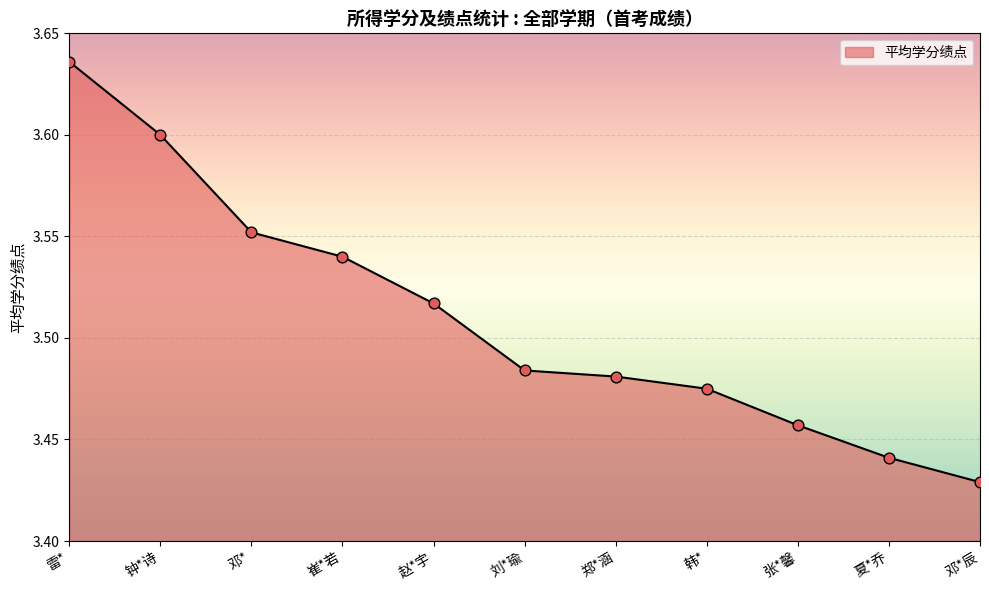

Approximately how many times larger is the value at 郑*涵 compared to 钟*诗?

1.0